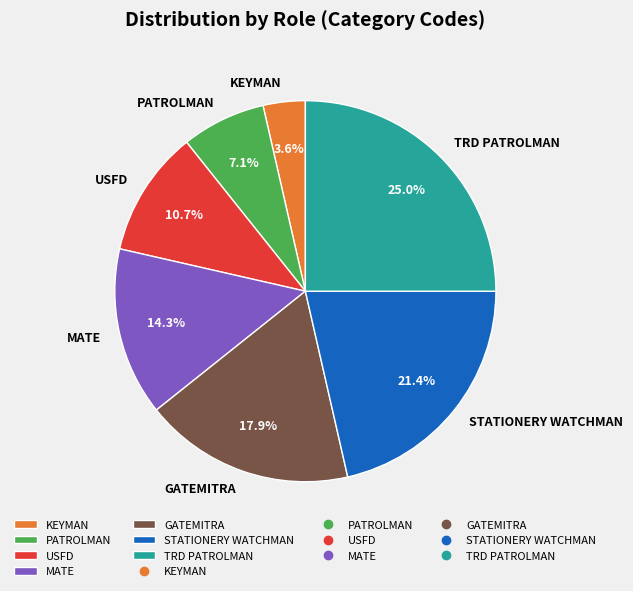

Does STATIONERY WATCHMAN account for over 50% of the chart?

No